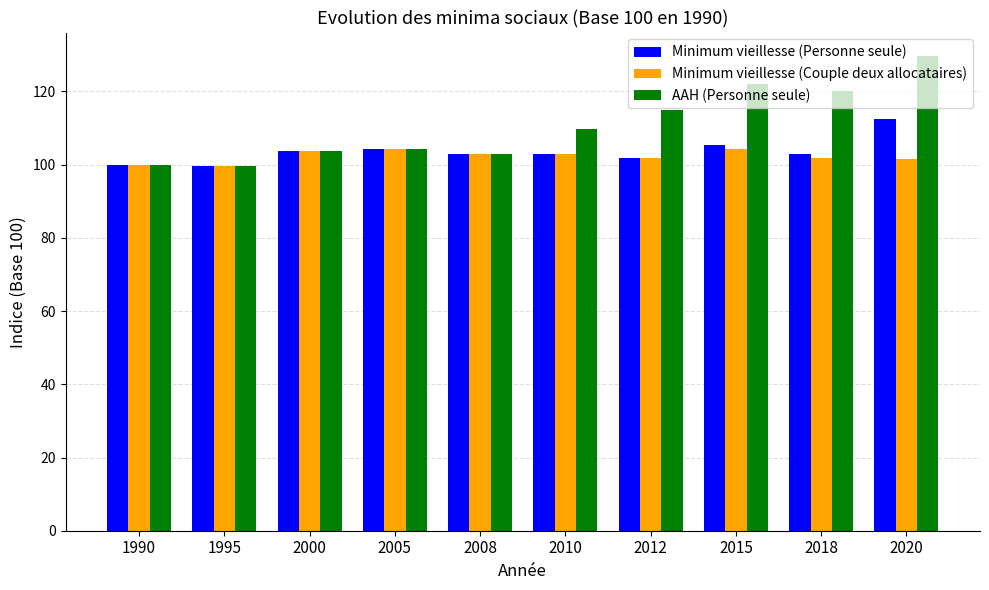

How many groups of bars are there?

10